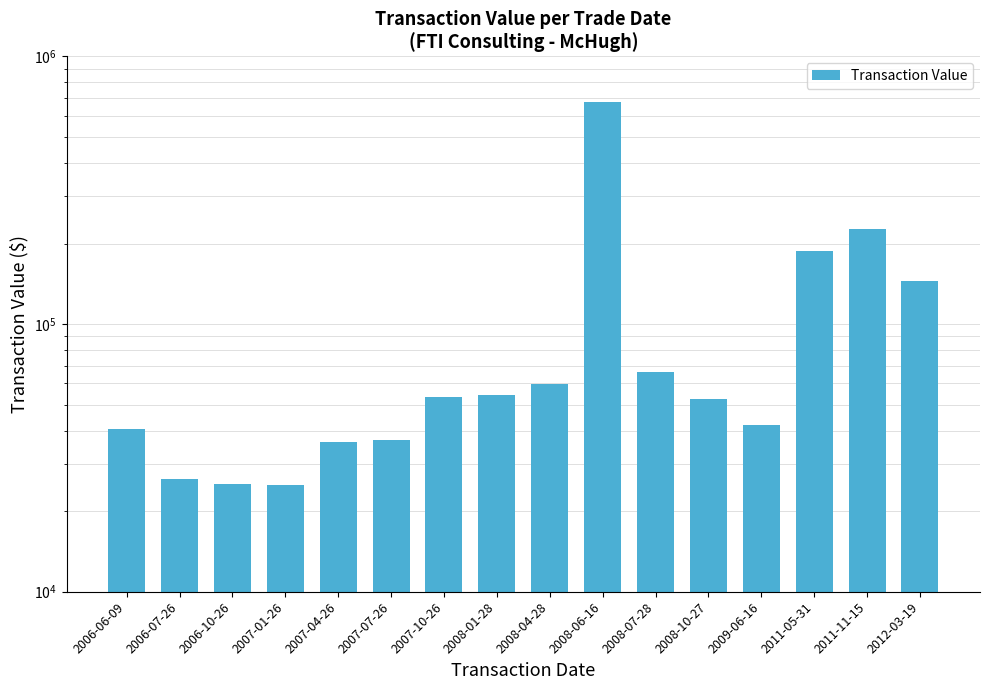

How many values exceed 53428?

7